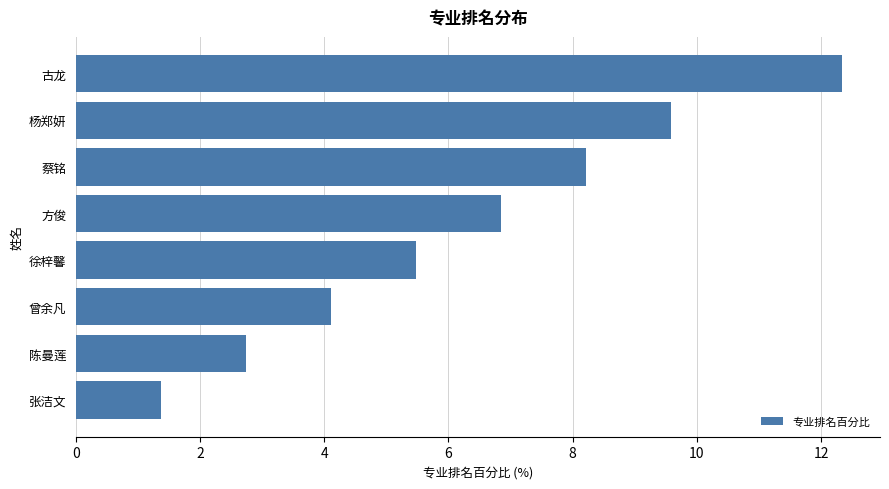

Read the value at 蔡铭.

8.2